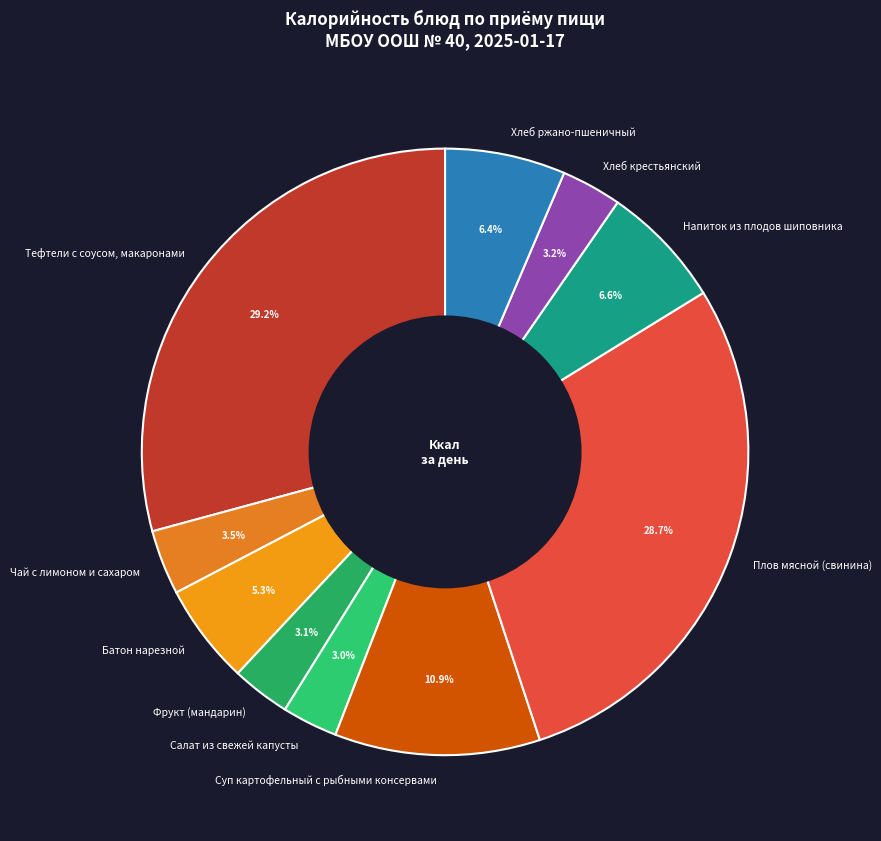

The Фрукт (мандарин) slice represents 3% of the pie. True or false?

True